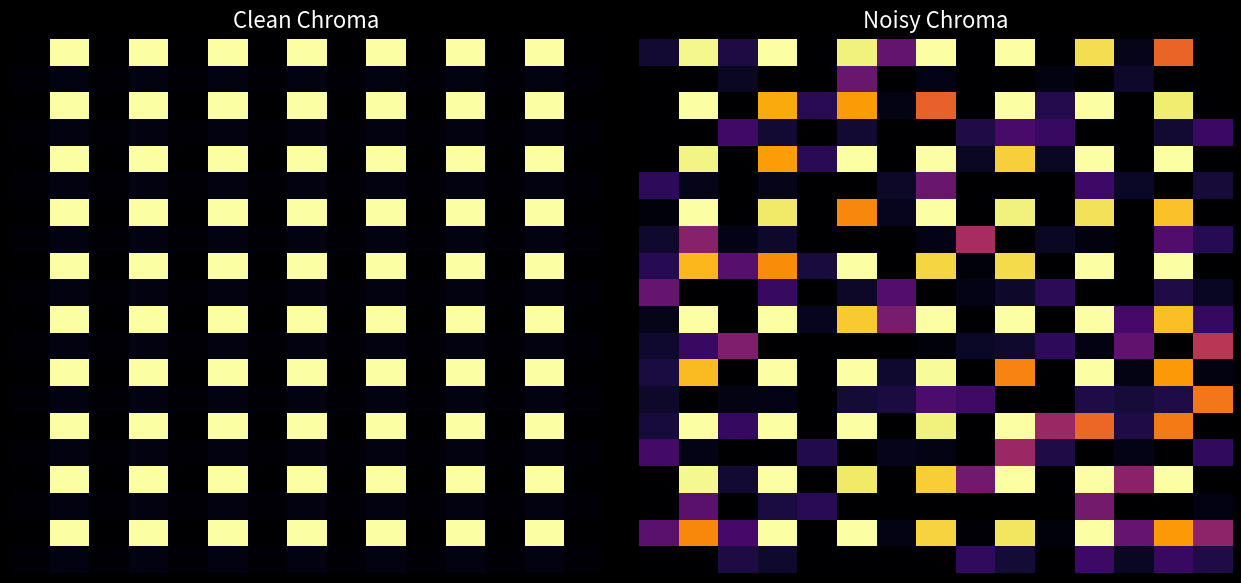

What is the spread (max minus min) of values at 4?

0.1